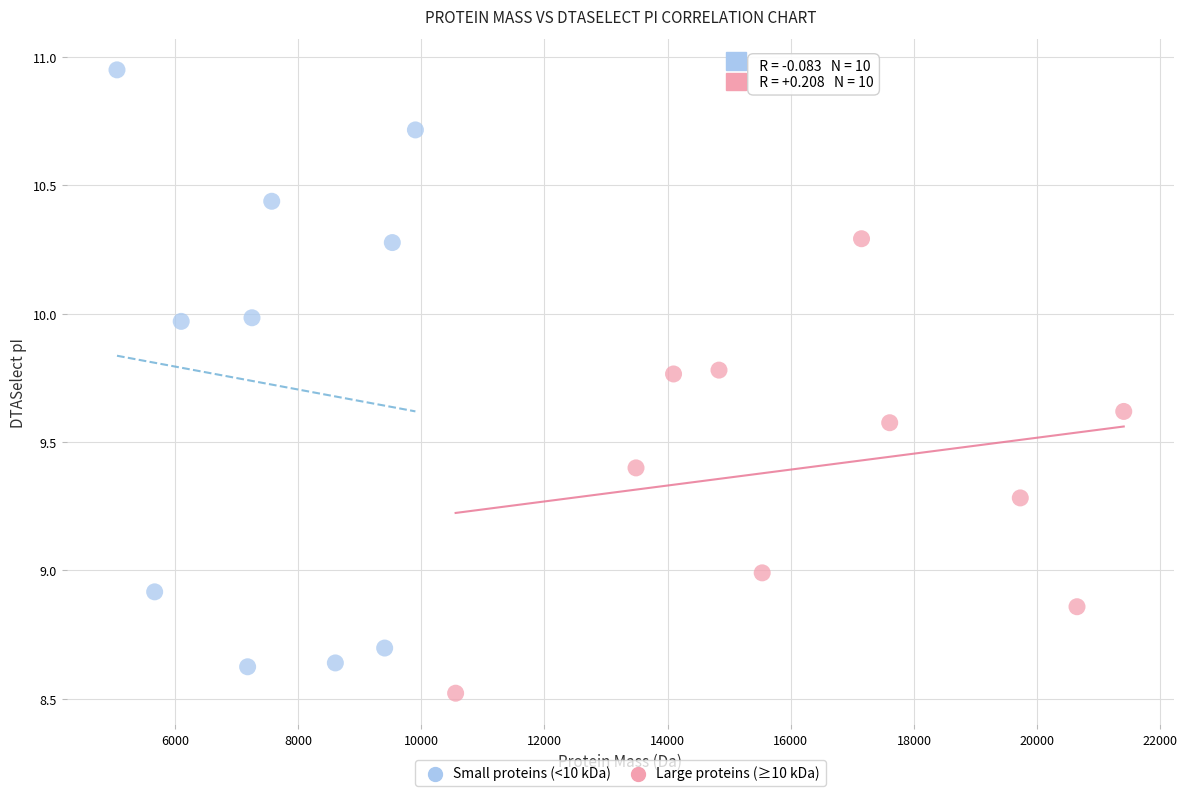

Which series has the widest spread of Y values?

Small proteins (<10 kDa)